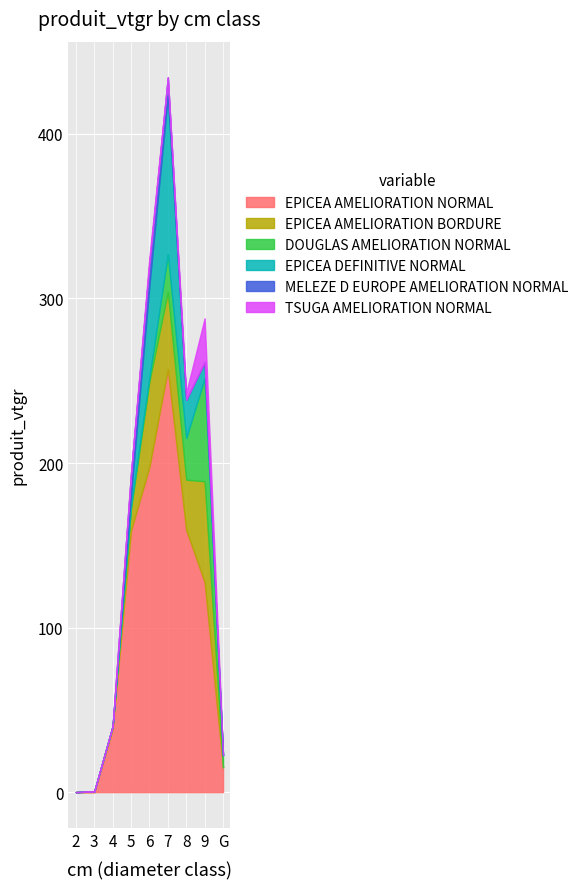

Reading left to right, extract all data points from this chart.

EPICEA AMELIORATION NORMAL: 0.0	0.0	38.3	159.0	197.7	257.1	159.3	127.7	15.0
EPICEA AMELIORATION BORDURE: 0.0	0.4	1.8	13.4	52.1	47.0	30.6	61.2	0.0
DOUGLAS AMELIORATION NORMAL: 0.0	0.0	0.0	1.4	2.3	22.9	25.3	62.7	7.4
EPICEA DEFINITIVE NORMAL: 0.0	0.0	0.0	7.1	56.0	96.4	23.3	9.8	0.0
MELEZE D EUROPE AMELIORATION NORMAL: 0.0	0.0	0.0	12.9	13.5	11.0	0.0	0.0	0.0
TSUGA AMELIORATION NORMAL: 0.0	0.0	0.0	0.0	3.5	0.0	4.3	26.6	0.0